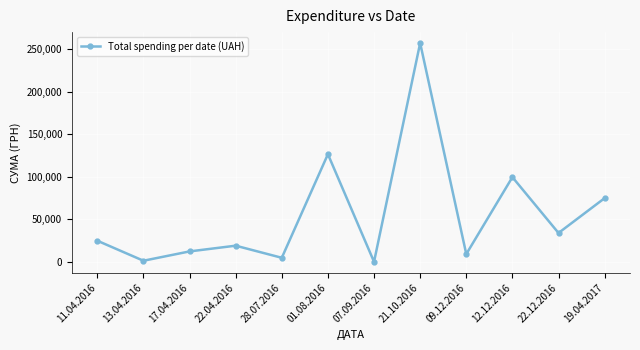

At which category does the data reach its first local valley?

13.04.2016